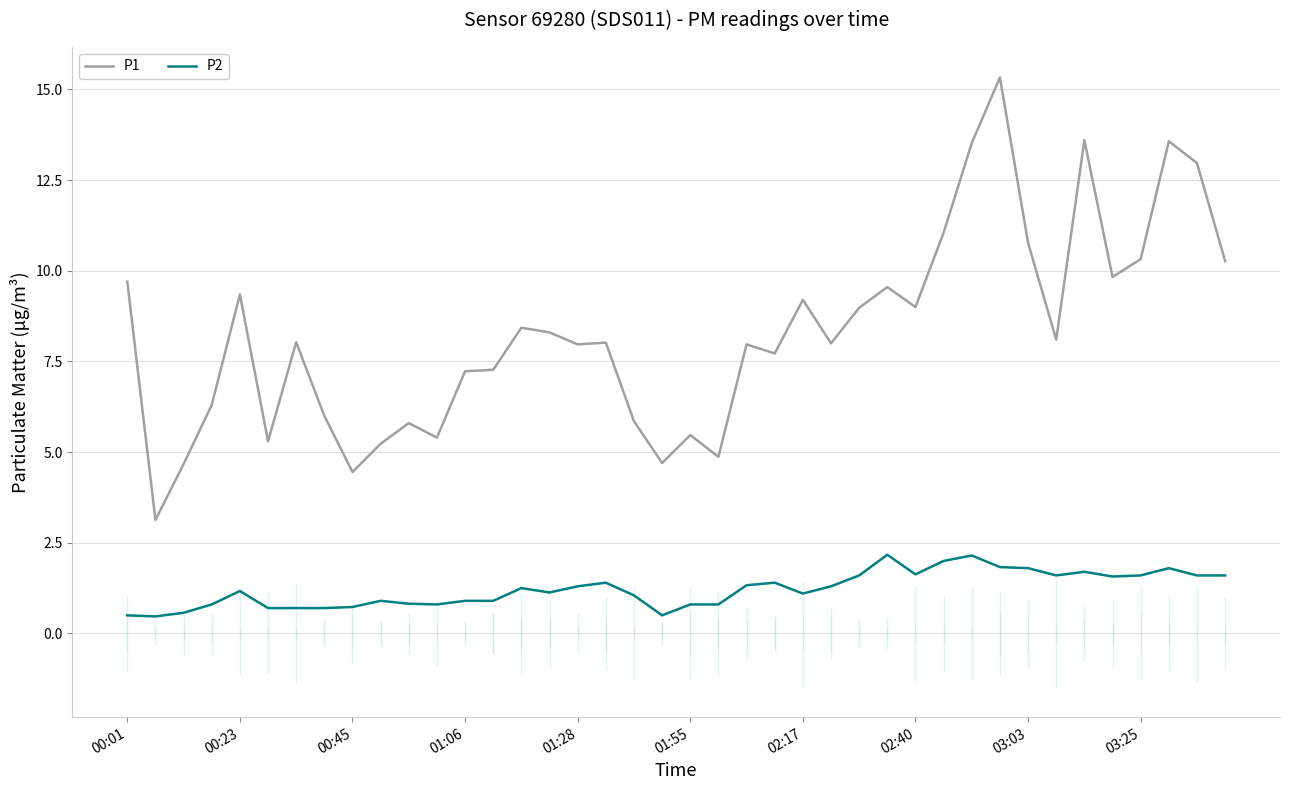

What is the minimum value for P2?

0.5